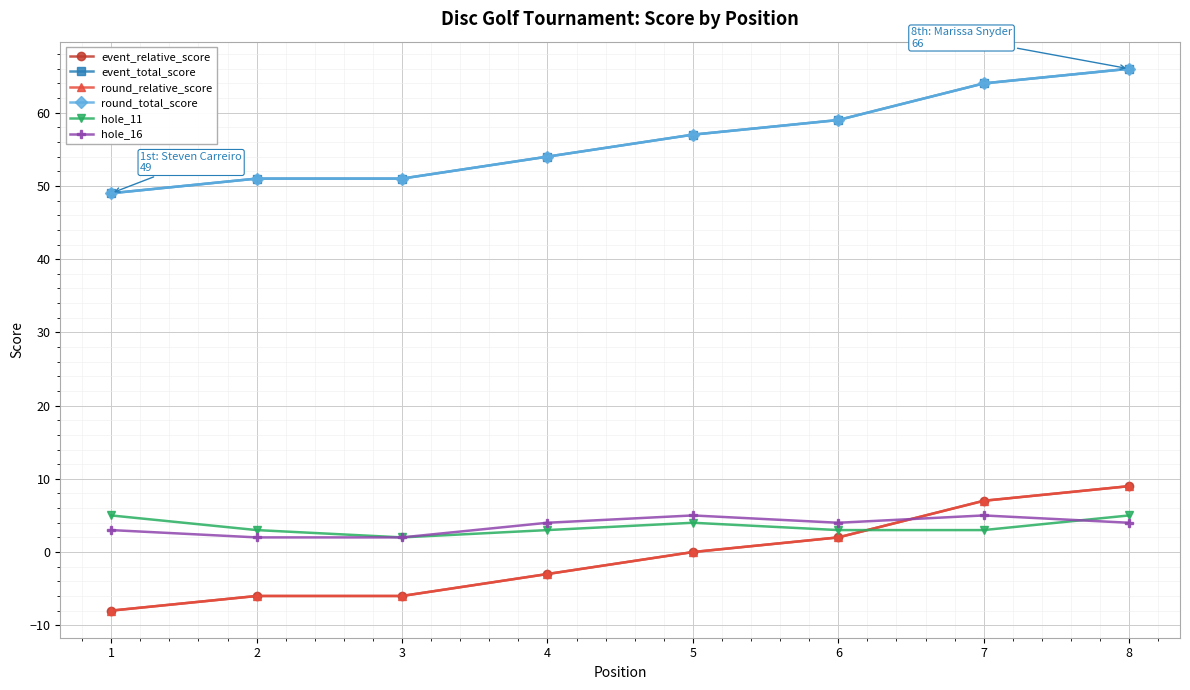

True or false: round_total_score and event_total_score intersect in this chart.

False